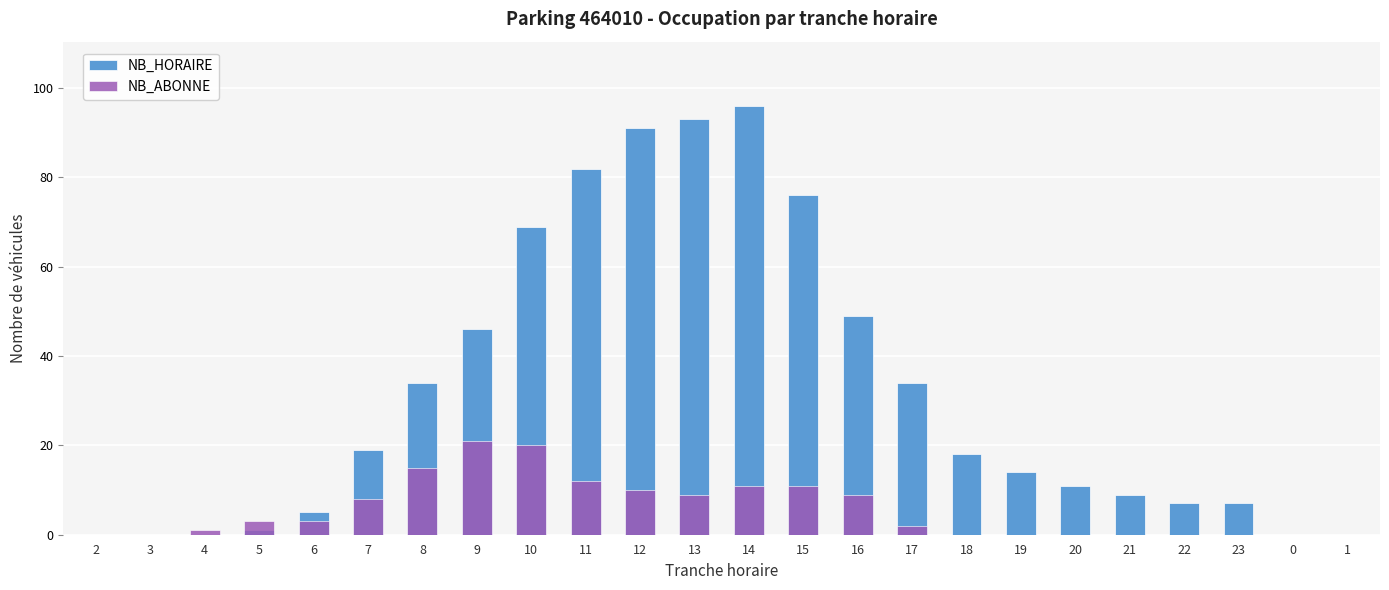

What is the approximate value of NB_HORAIRE at 8?

34